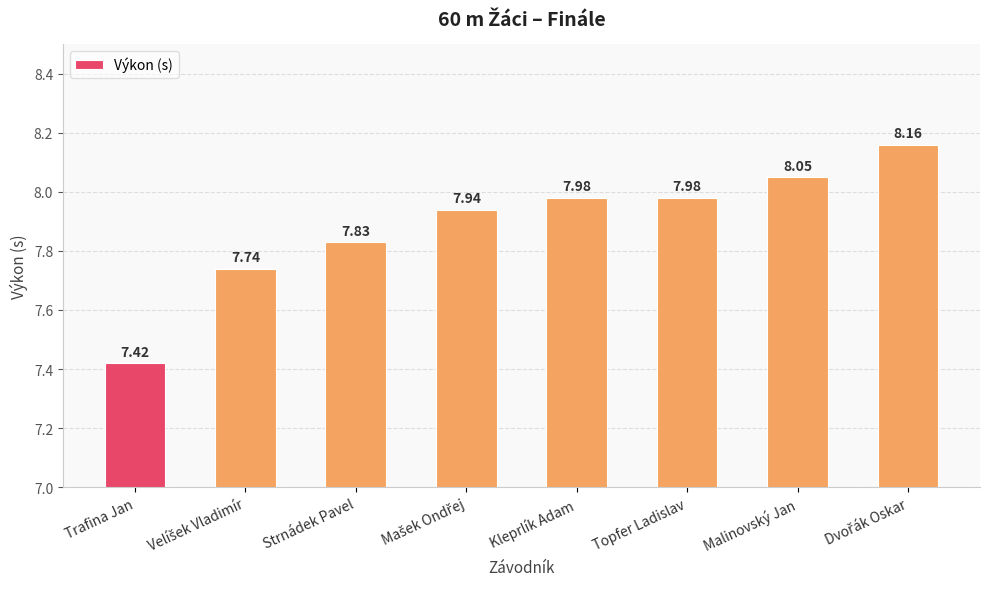

At which category does the chart reach its minimum across all series?

Trafina Jan